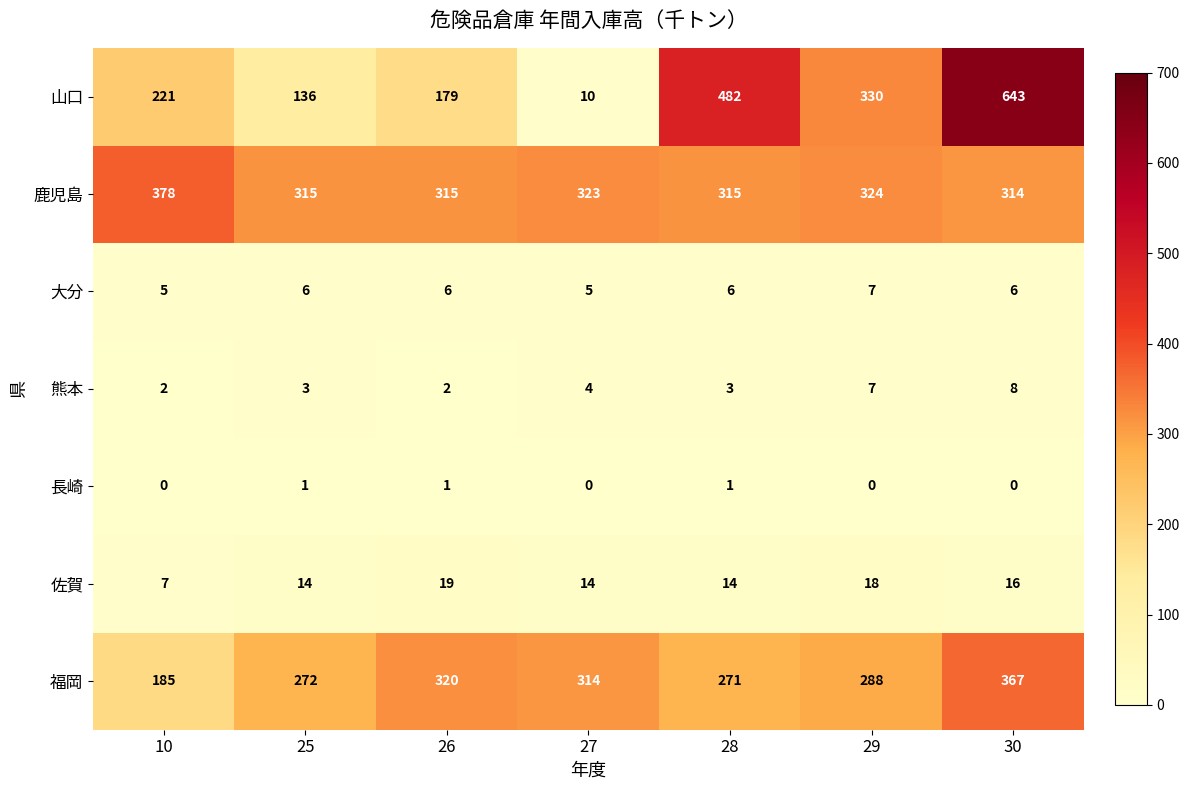

At how many categories does at least one series exceed 17?

7